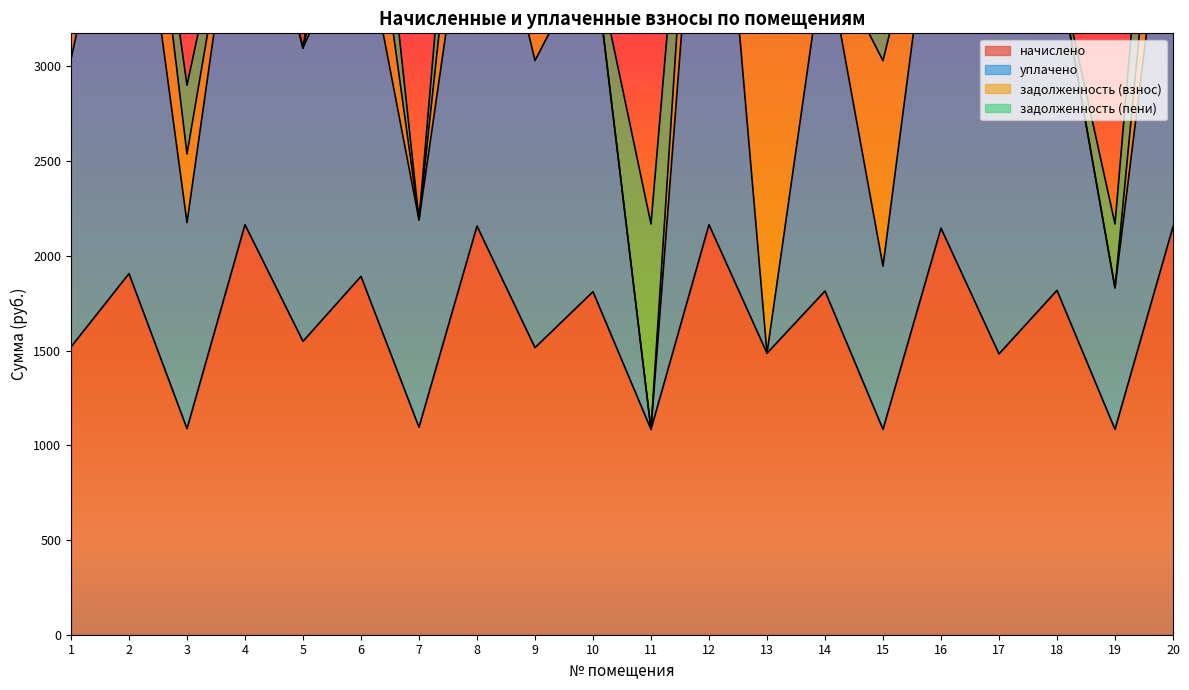

At which category does начислено reach its first local peak?

2